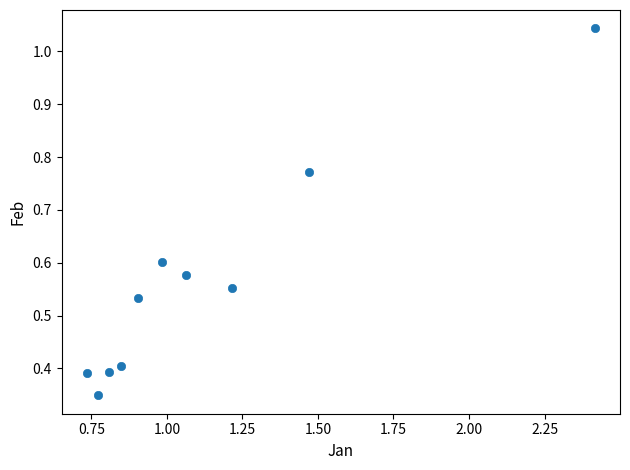

What is the range of X values (max minus min)?

1.7